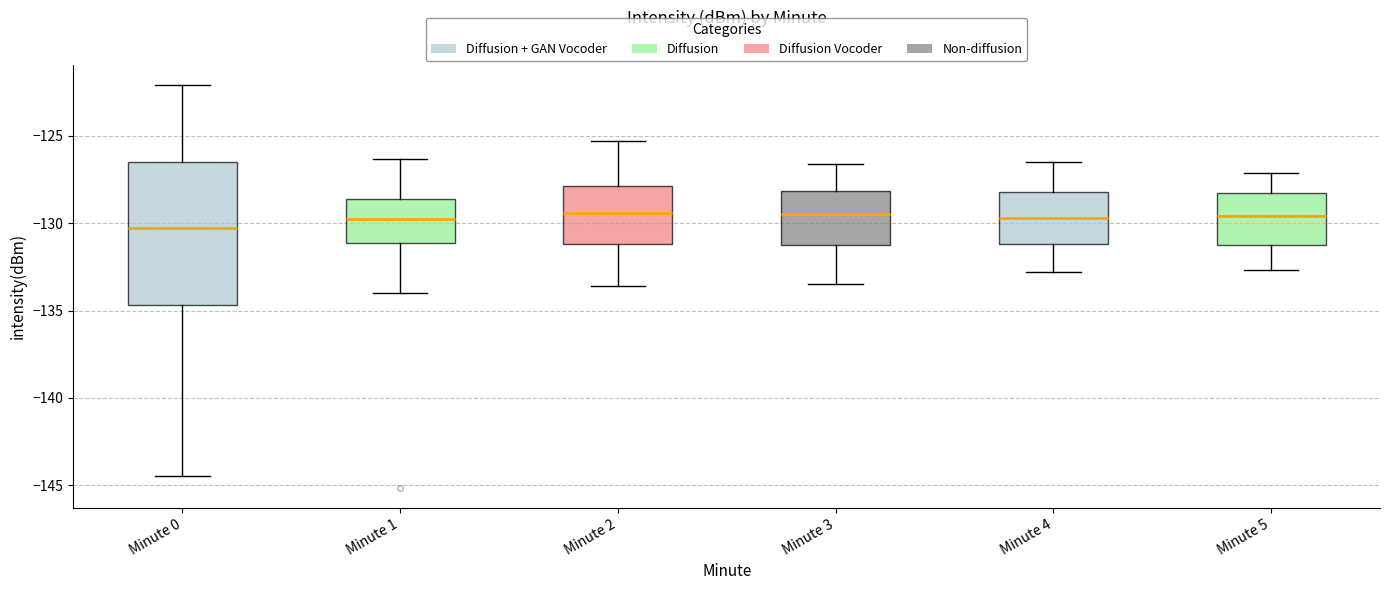

Reading left to right, read every box against the y-axis: the position of its median line, the range the box covers, and the ends of its whiskers. The values are not printed on the chart, so give them approximately, as read against the axis.

Minute 0: median -130.5, box -134.5 to -126.5, whiskers -144.5 to -122.0
Minute 1: median -129.5, box -131.0 to -128.5, whiskers -134.0 to -126.5
Minute 2: median -129.5, box -131.0 to -128.0, whiskers -133.5 to -125.5
Minute 3: median -129.5, box -131.0 to -128.0, whiskers -133.5 to -126.5
Minute 4: median -129.5, box -131.0 to -128.0, whiskers -133.0 to -126.5
Minute 5: median -129.5, box -131.0 to -128.0, whiskers -132.5 to -127.0